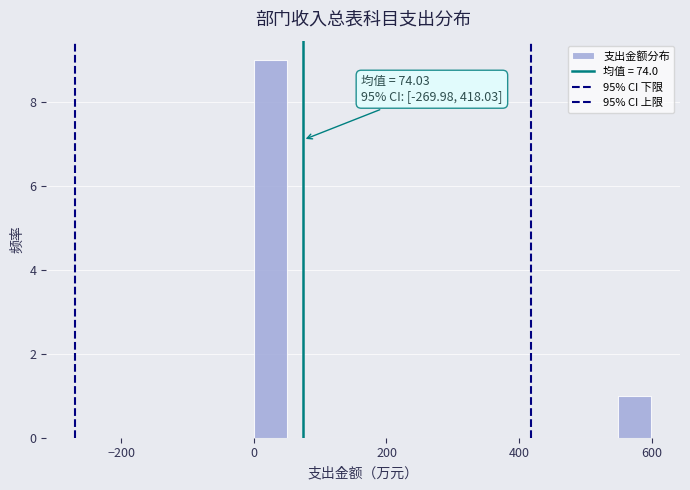

Around what value on the x-axis is the tallest bar? Give the approximate position of its centre, as read against the axis.

20